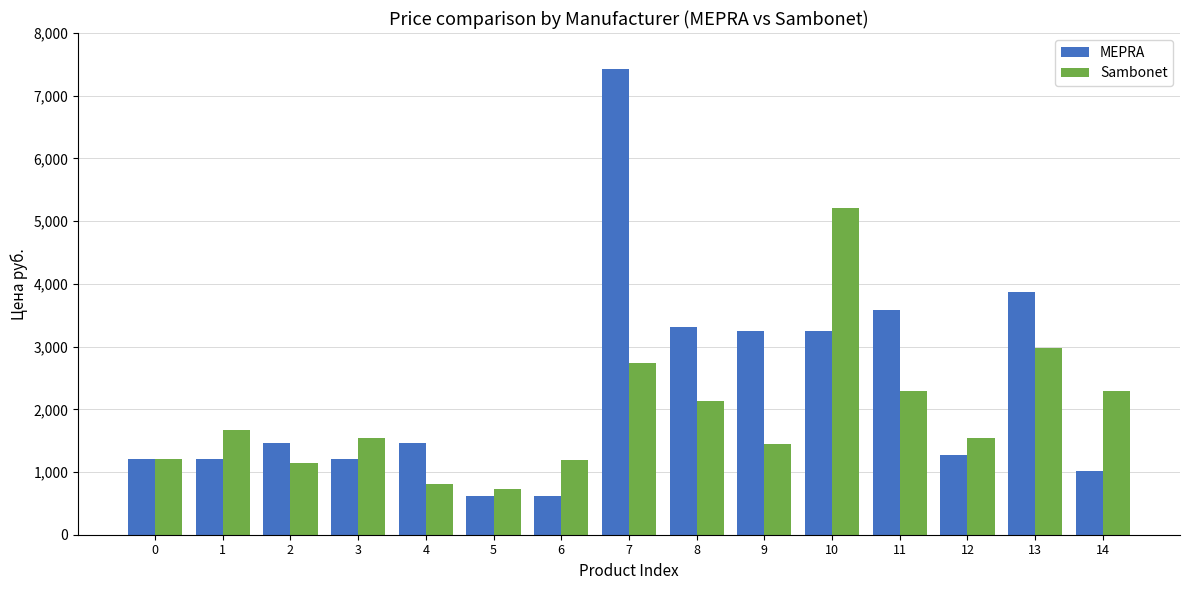

How many bars are there in total?

30